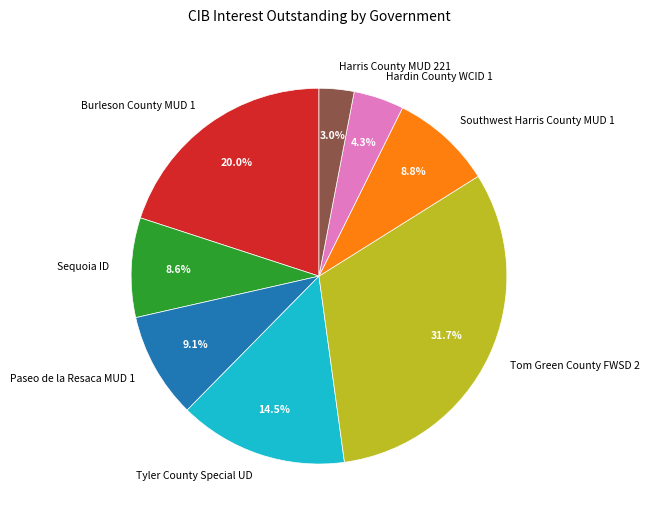

Between Burleson County MUD 1 and Tom Green County FWSD 2, which is larger?

Tom Green County FWSD 2